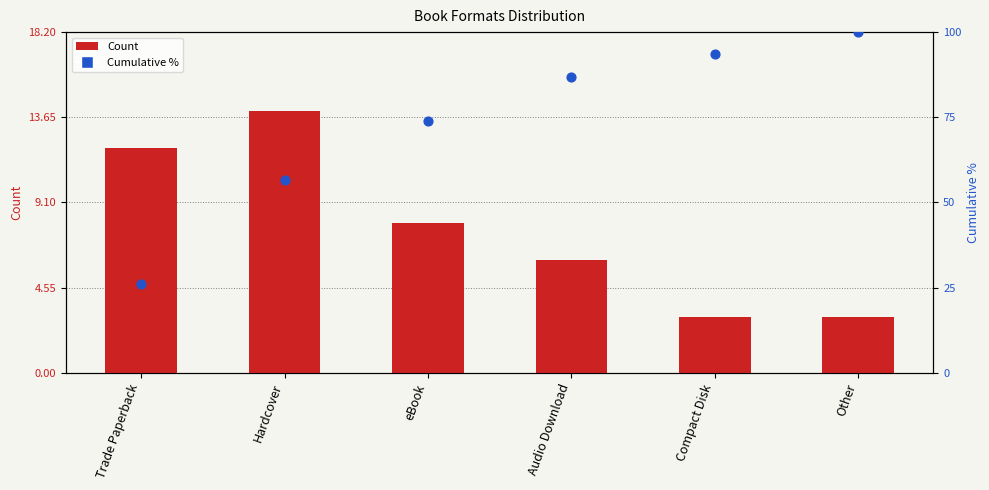

At how many categories does at least one series exceed 85?

3